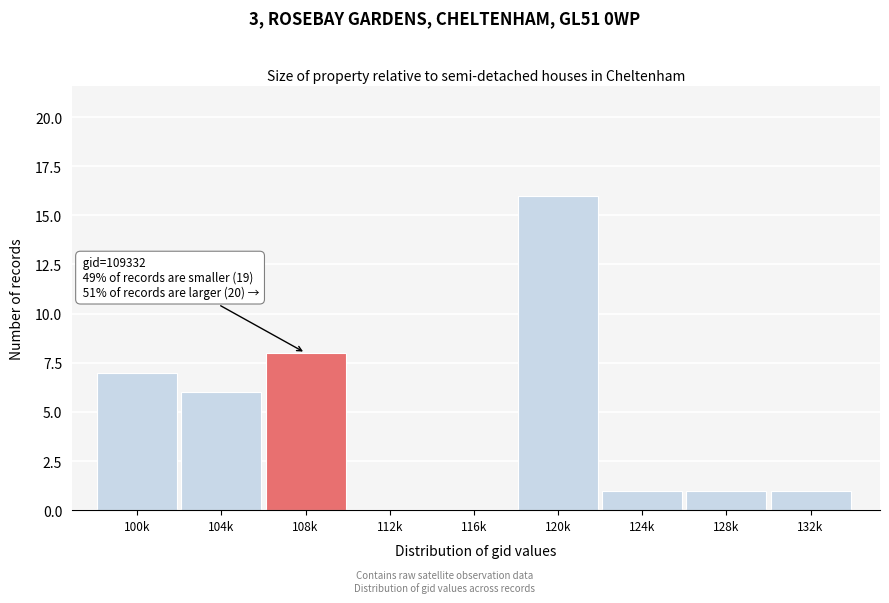

Reading left to right, transcribe all the data shown in this chart.

100k=7	104k=6	108k=8	112k=0	116k=0	120k=16	124k=1	128k=1	132k=1